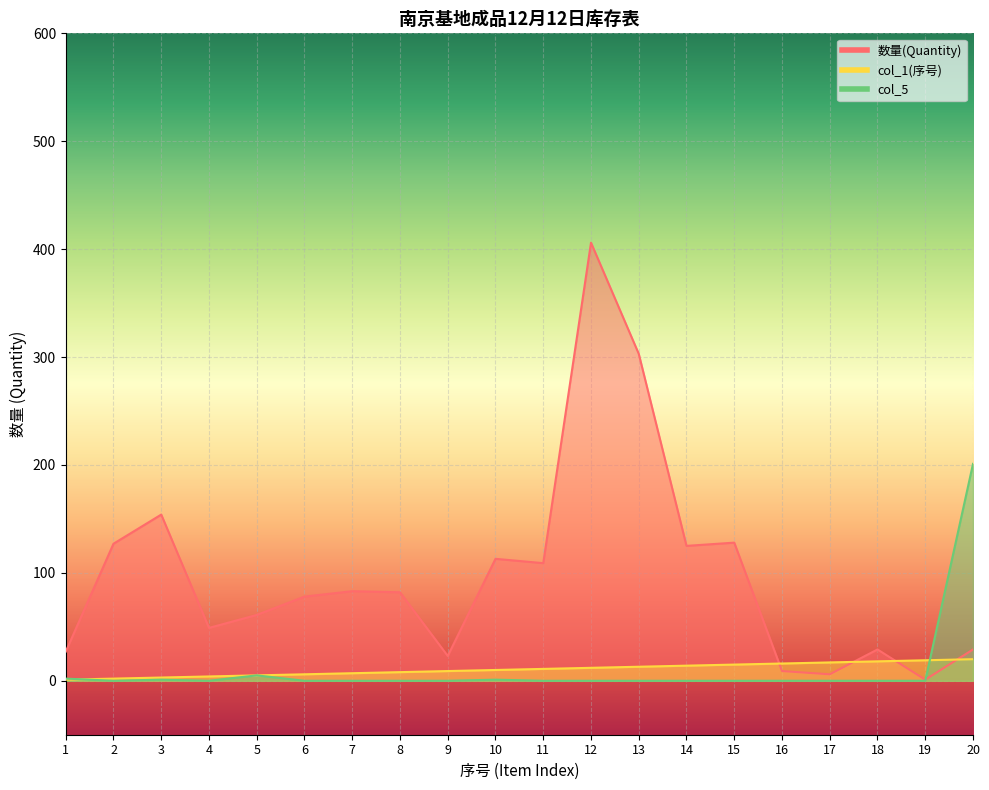

Where is the first local minimum for 数量(Quantity)?

4